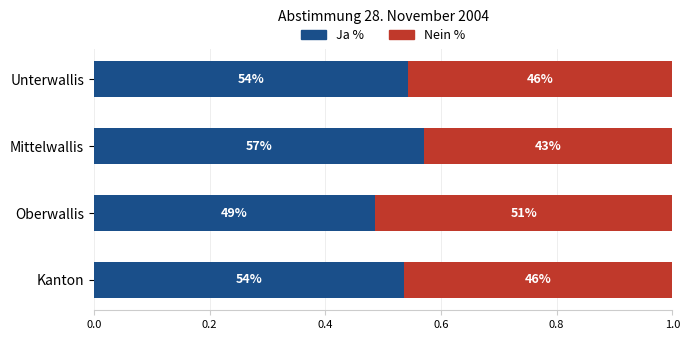

Rank the series by their maximum value, from highest to lowest.

Ja %, Nein %